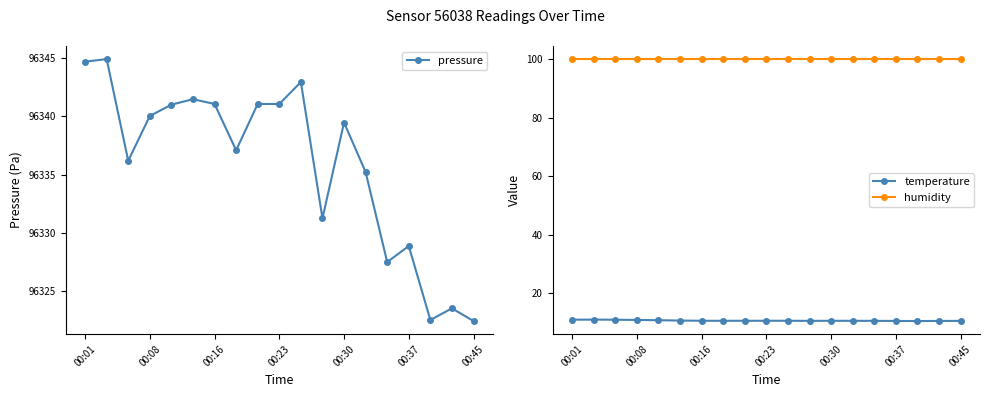

How many temperature values are between 10 and 11?

19